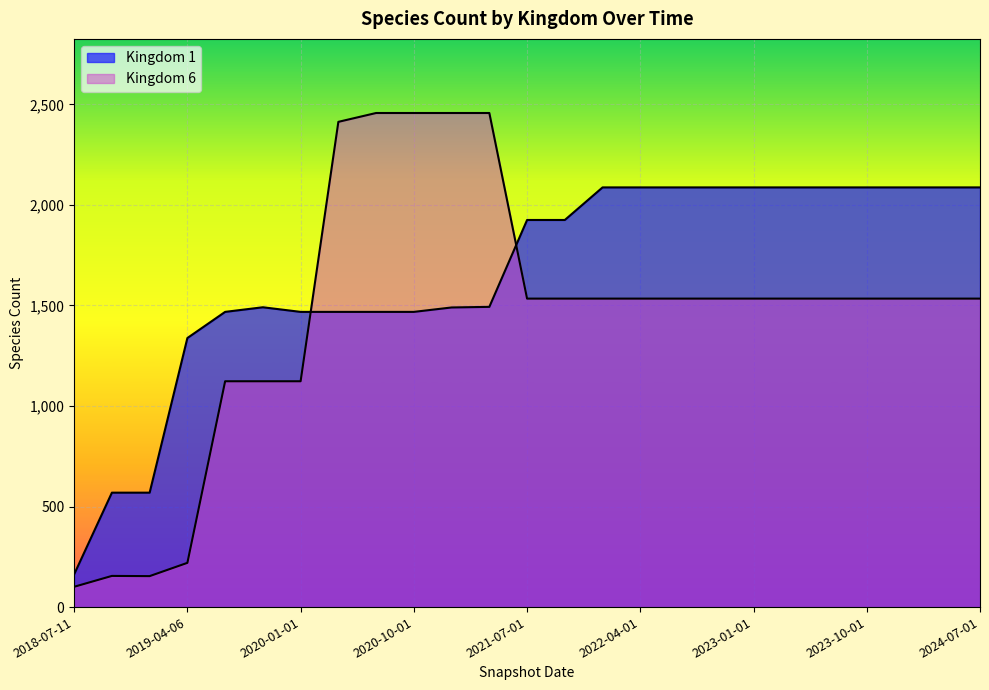

Which has a higher value, 2023-10-01 or 2020-04-01?

2023-10-01